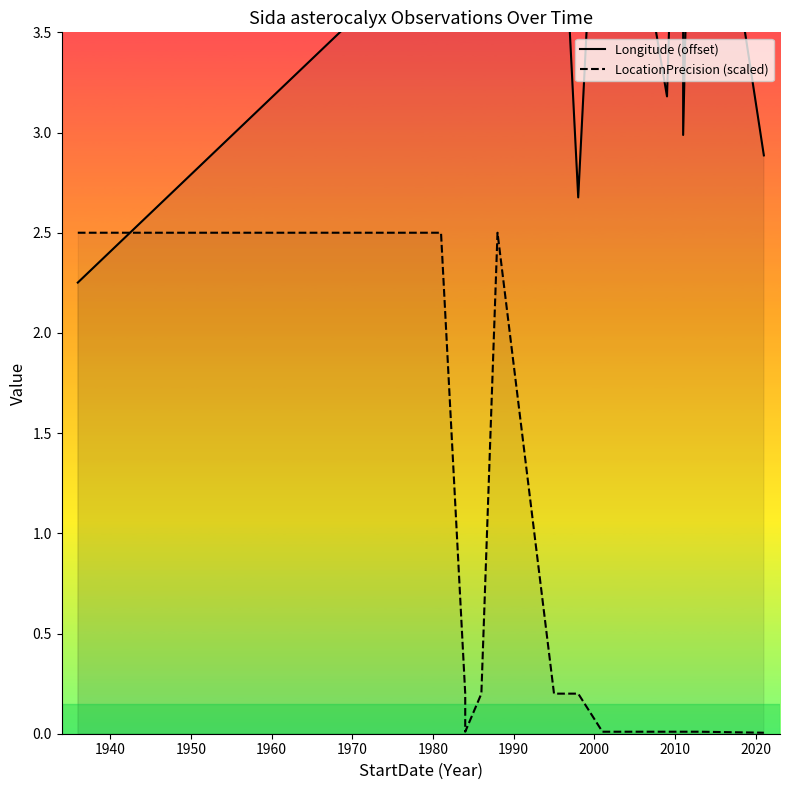

In Longitude (offset), how many points are lower than both neighbors (excluding endpoints)?

5